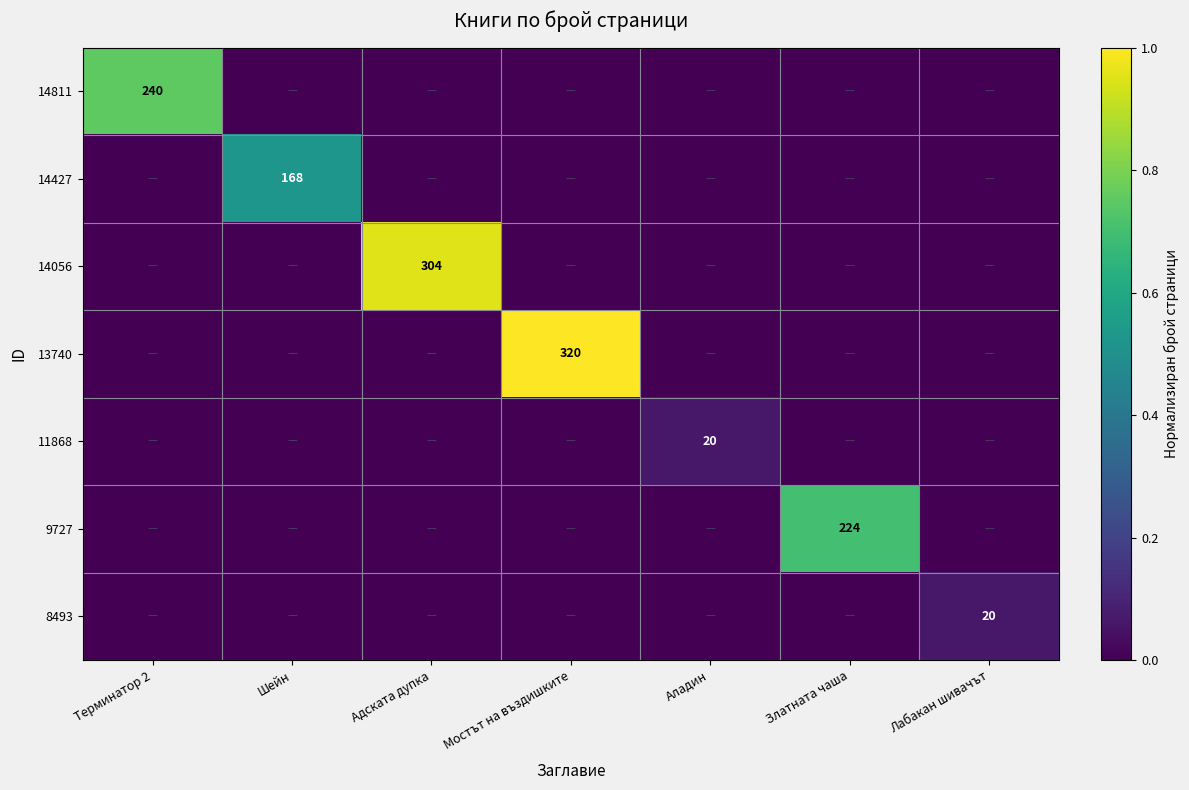

At Адската дупка, list the series in order from largest to smallest.

14056, 14811, 14427, 13740, 11868, 9727, 8493